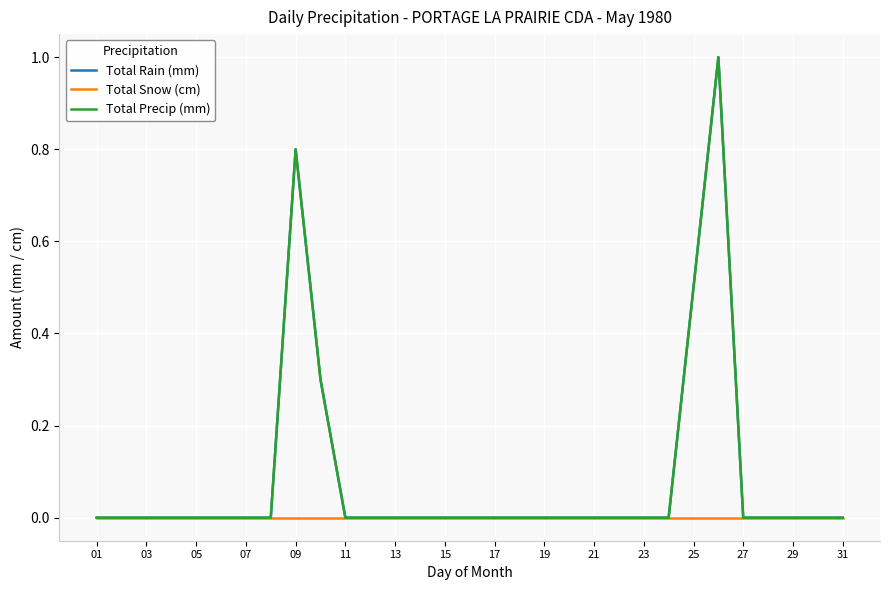

Does the chart display data point markers on the line(s)?

No